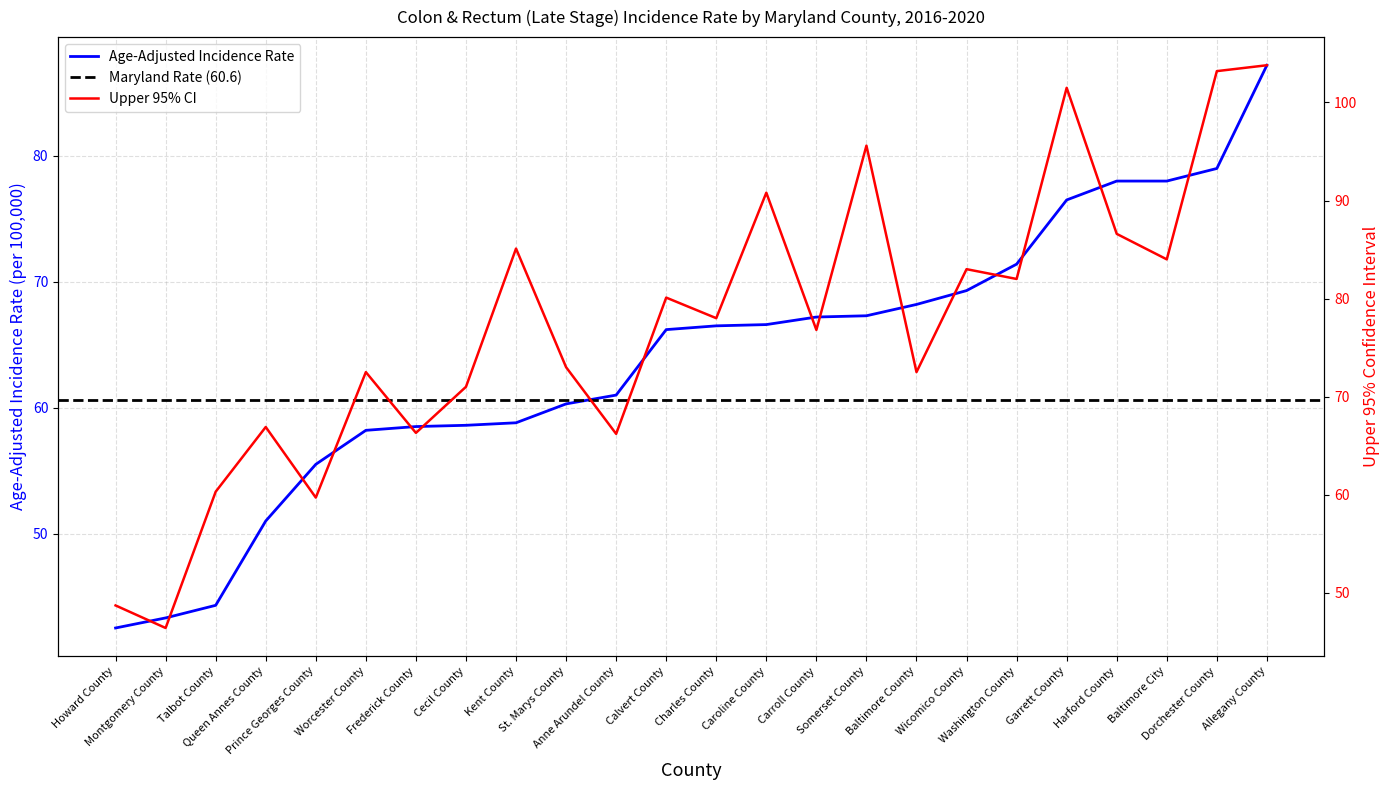

Reading left to right, list all the values displayed in this chart.

Age-Adjusted Rate: 42.5	43.3	44.3	51.0	55.5	58.2	58.5	58.6	58.8	60.3	61.0	66.2	66.5	66.6	67.2	67.3	68.2	69.3	71.4	76.5	78.0	78.0	79.0	87.2
Upper 95% CI: 48.7	46.4	60.3	66.9	59.7	72.5	66.3	71.0	85.1	73.0	66.2	80.1	78.0	90.8	76.8	95.6	72.5	83.0	82.0	101.5	86.6	84.0	103.2	103.8